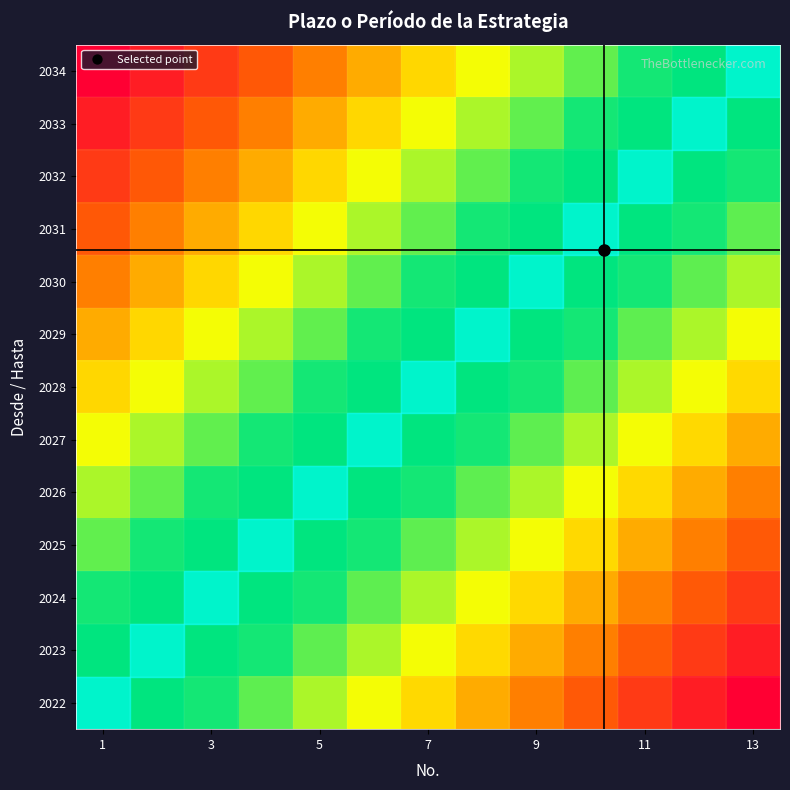

At which category does the chart reach its minimum across all series?

13